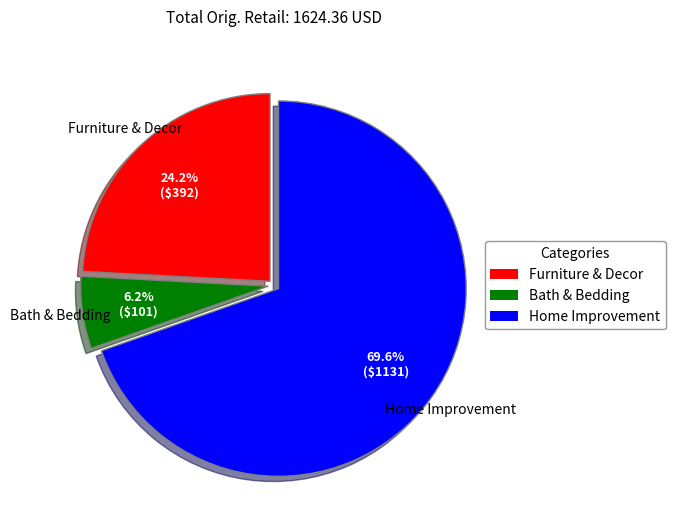

Is there any slice that represents more than half of the pie?

Yes